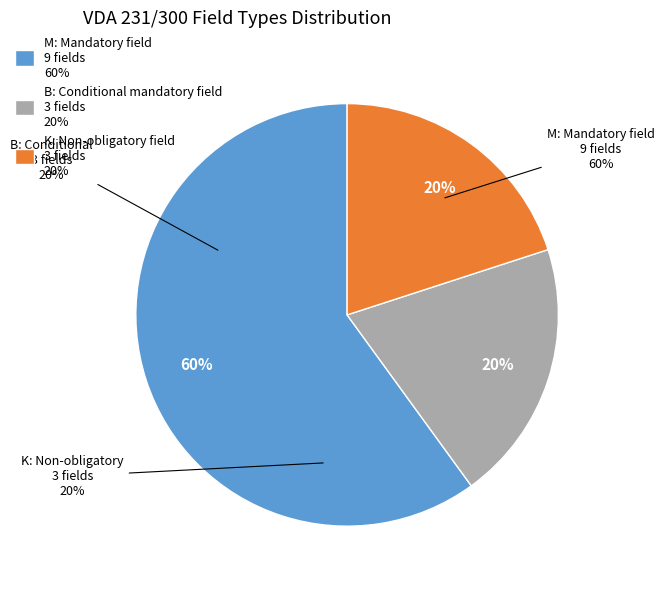

The B: Conditional mandatory field slice represents 8% of the pie. True or false?

False